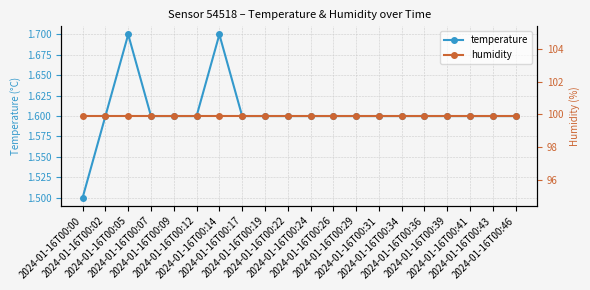

True or false: humidity and temperature cross at least once.

False